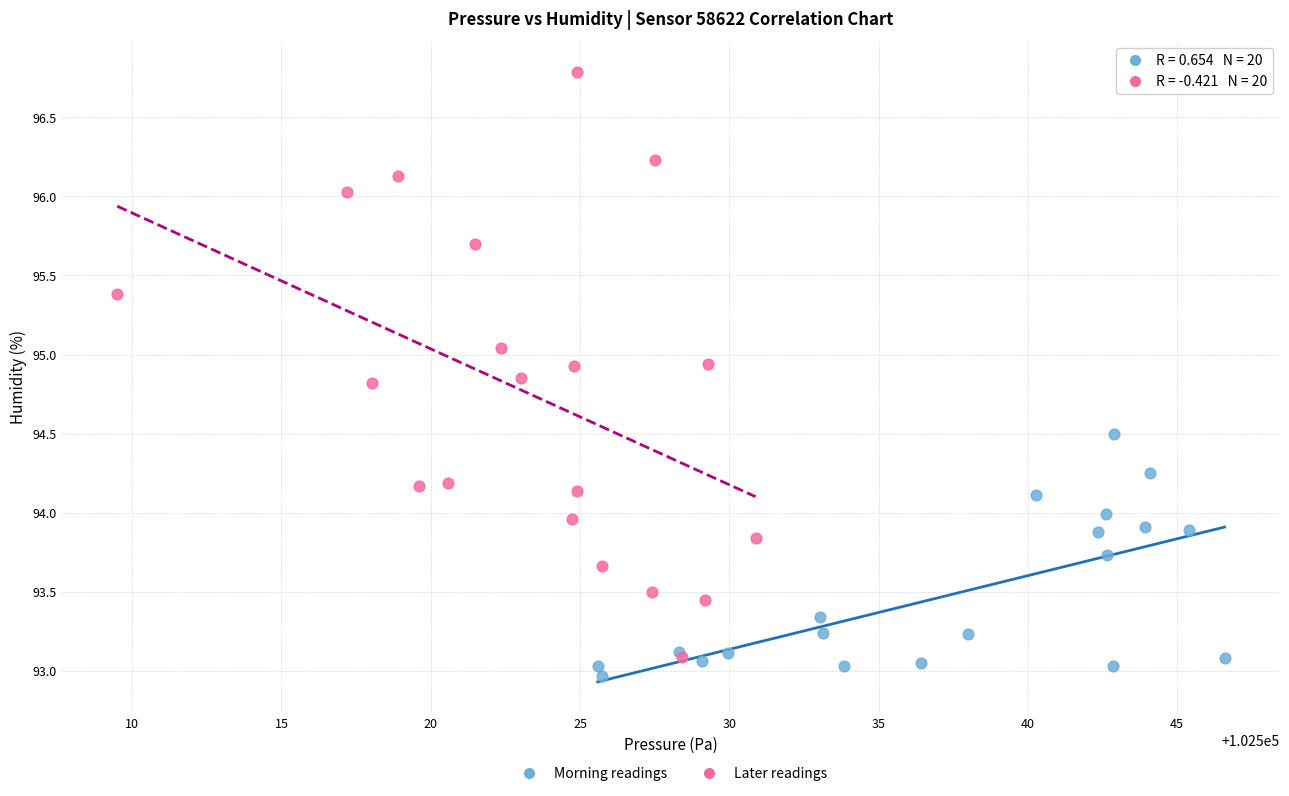

Which series contains the highest Y value?

Later readings